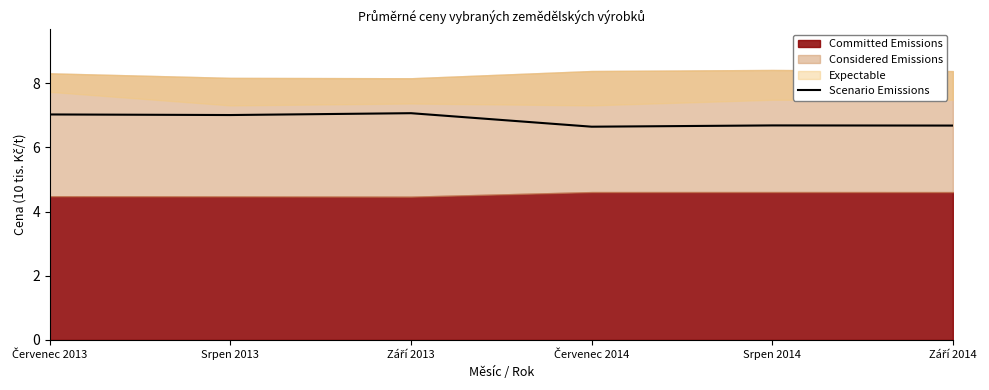

Which has a higher value, Srpen 2014 or Červenec 2014?

Srpen 2014